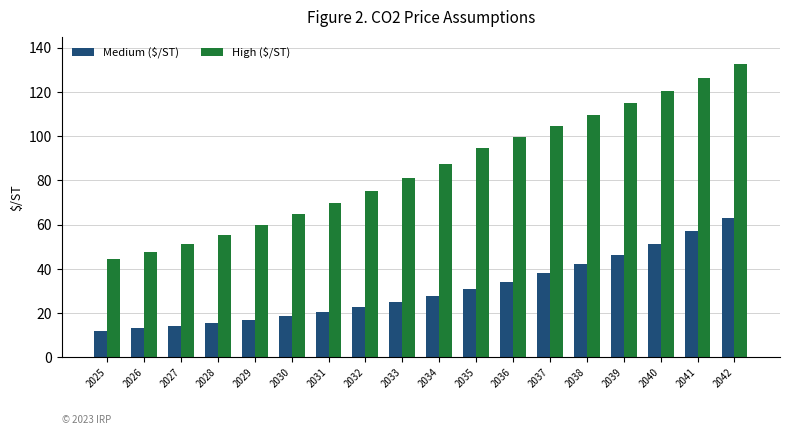

What is the minimum value for High ($/ST)?

44.3